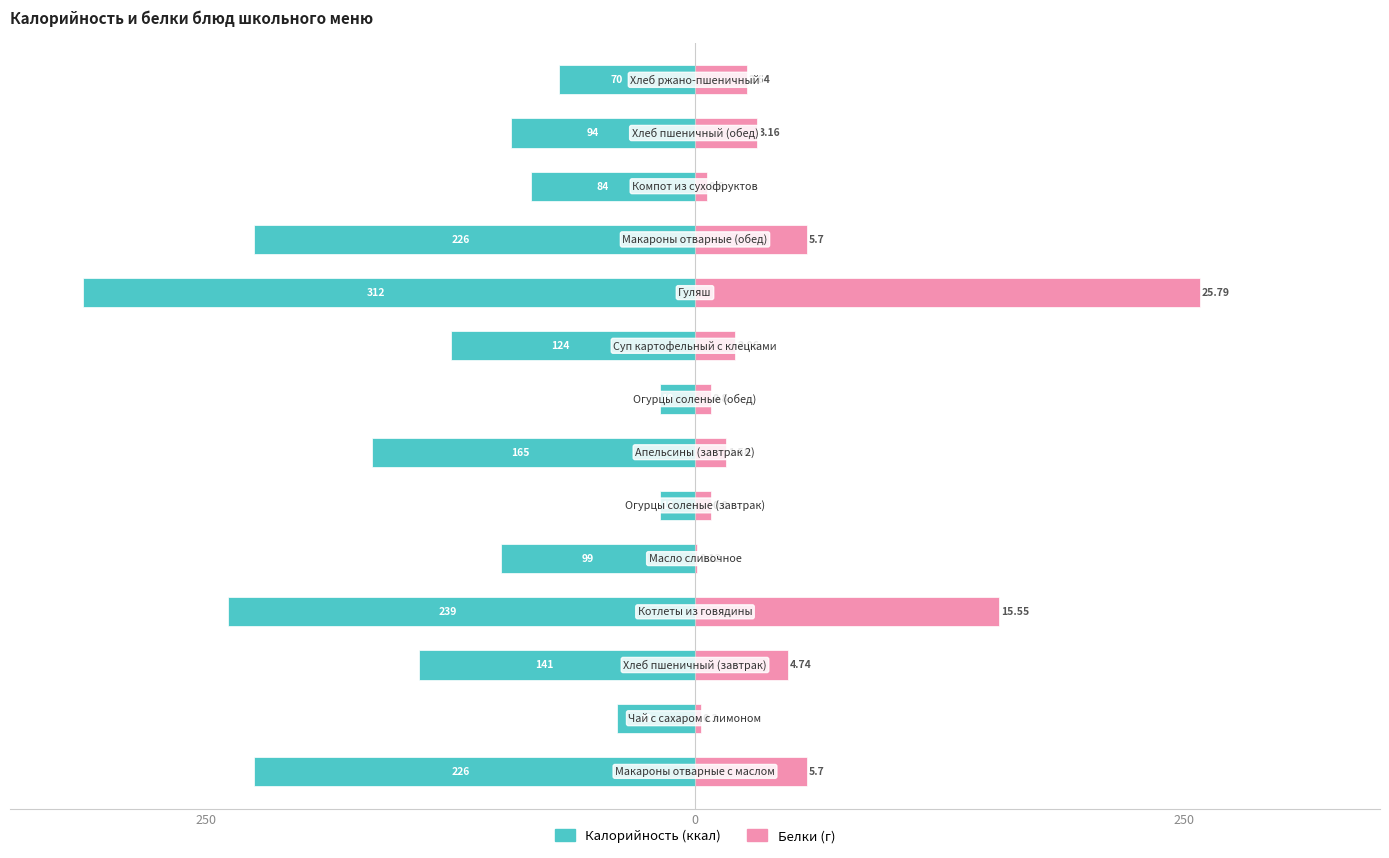

Which has a higher value, 8 or 12?

12